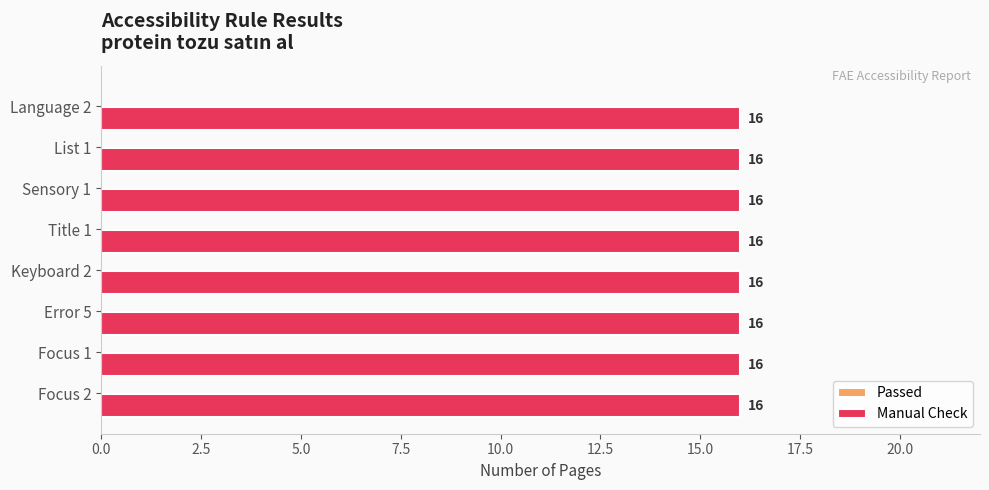

Which series has the widest spread of values?

Passed